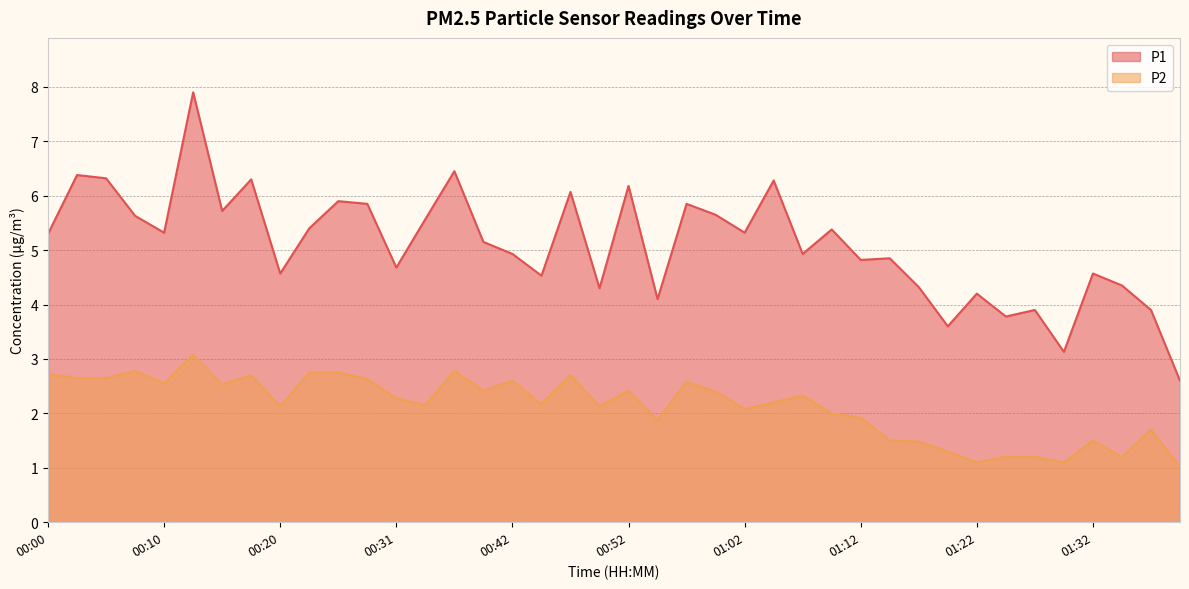

What is the average value of the P1 series?

5.1